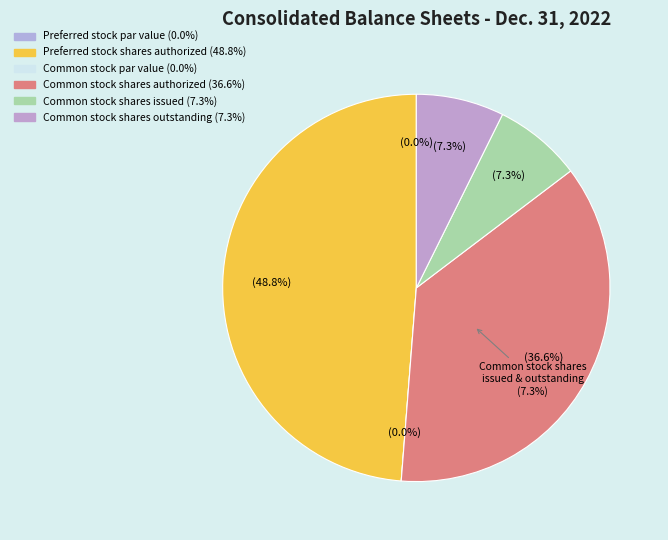

To the nearest percent, what is the difference between the largest and smallest slice percentages?

49%